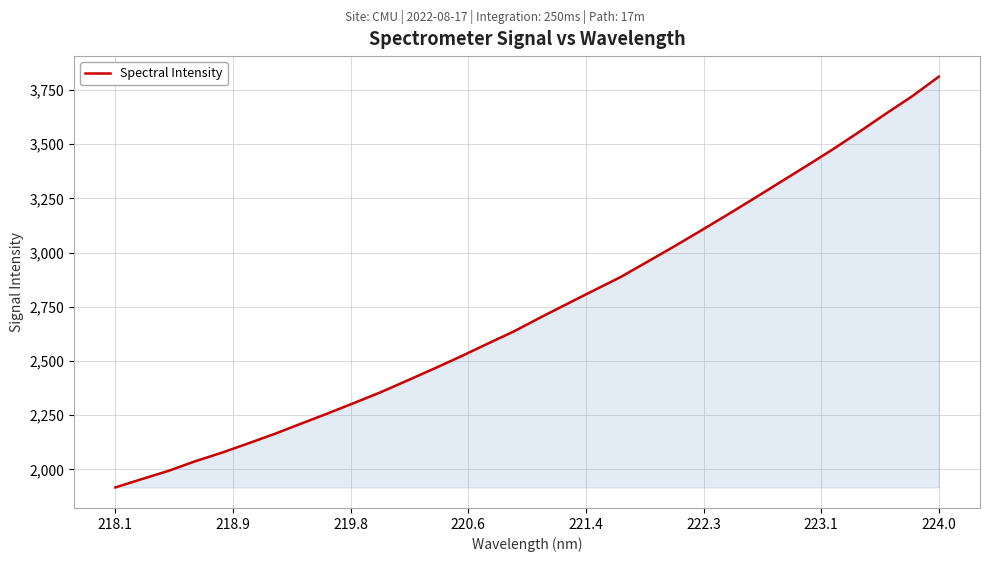

What is the difference between the maximum and second lowest values?

1856.5